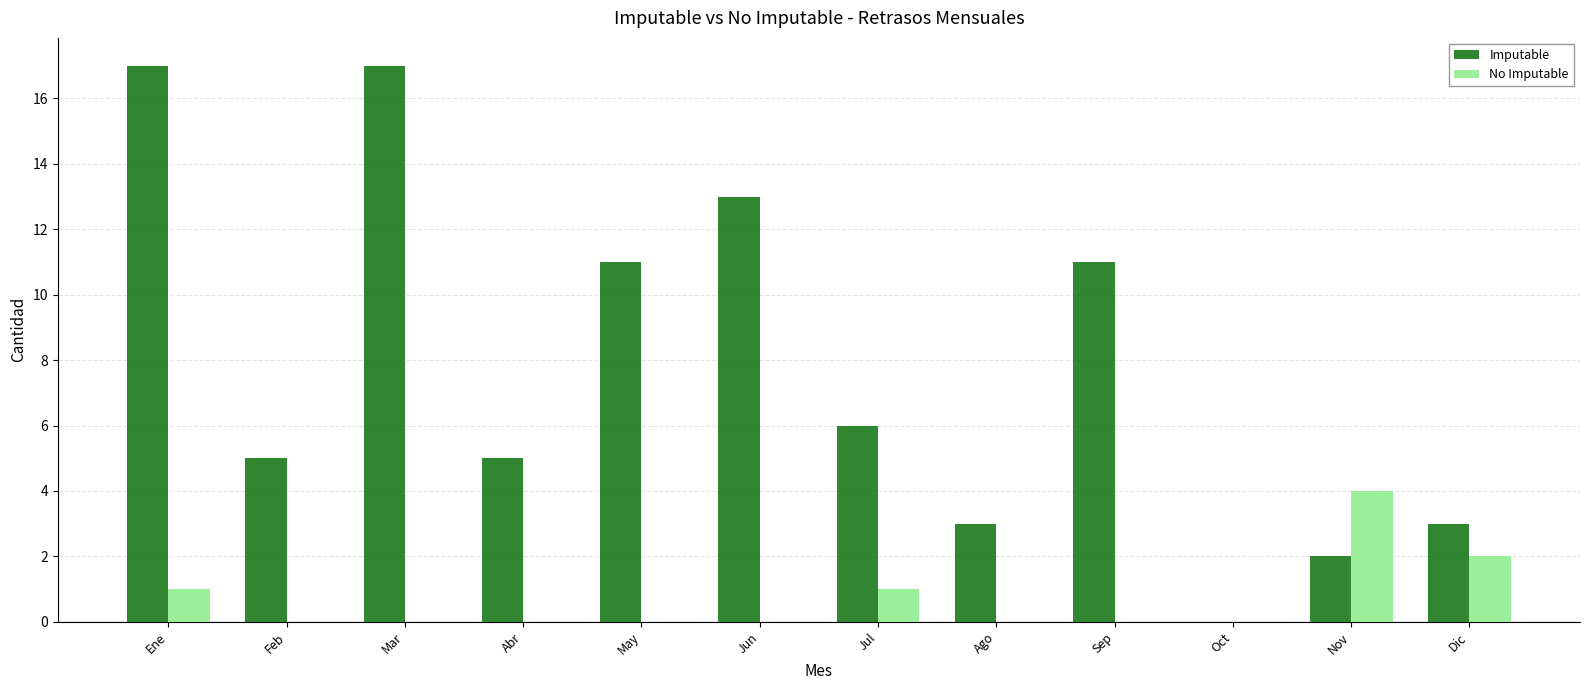

Which series changed the most between May and Jul?

Imputable